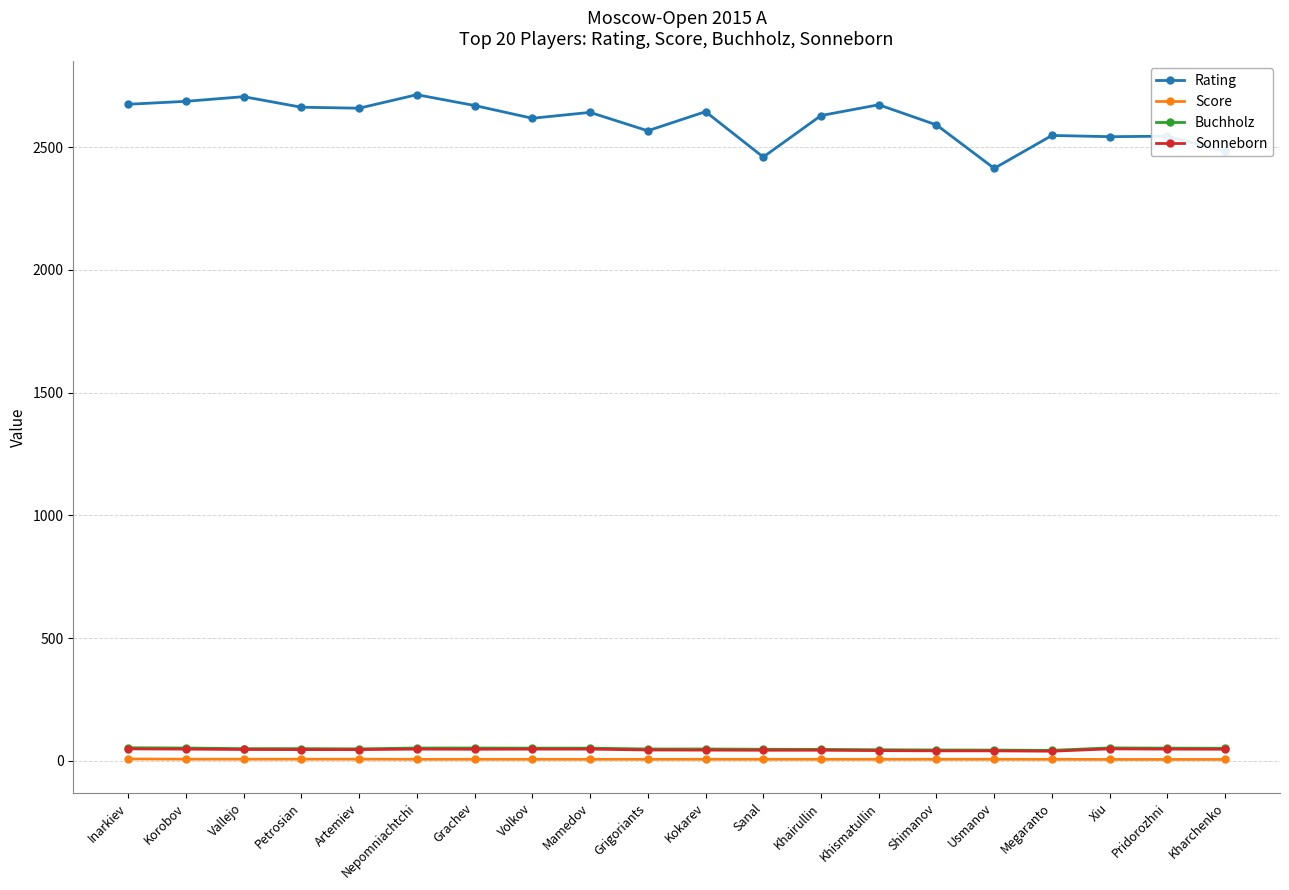

What is the spread (max minus min) of values at Xiu?

2537.0